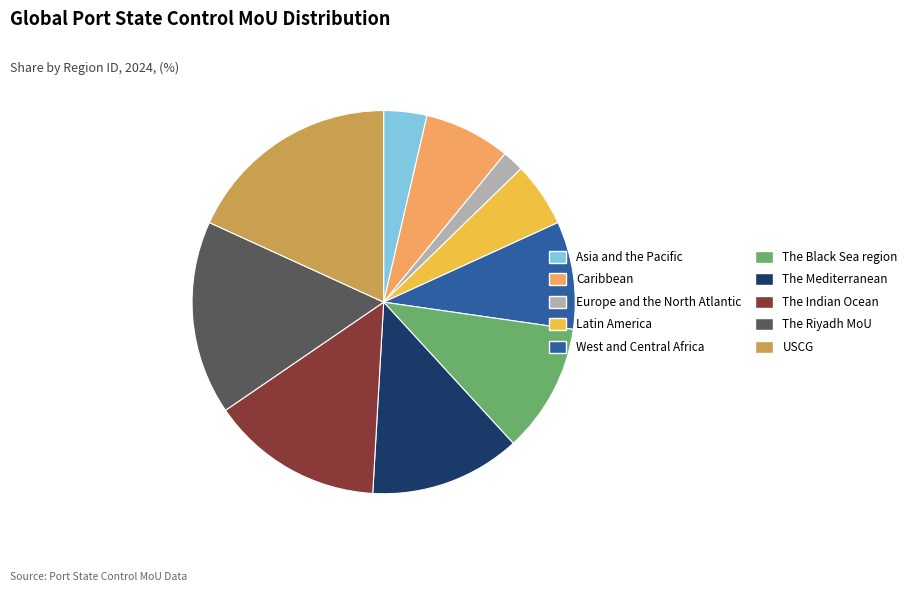

Does USCG represent more than half of the total?

No